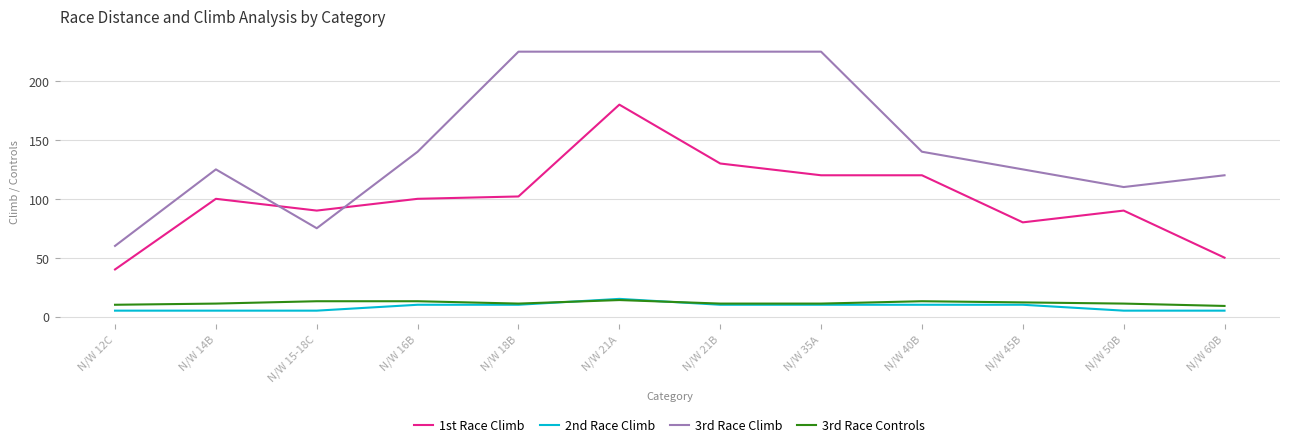

What is the total value across all series at N/W 18B?

348